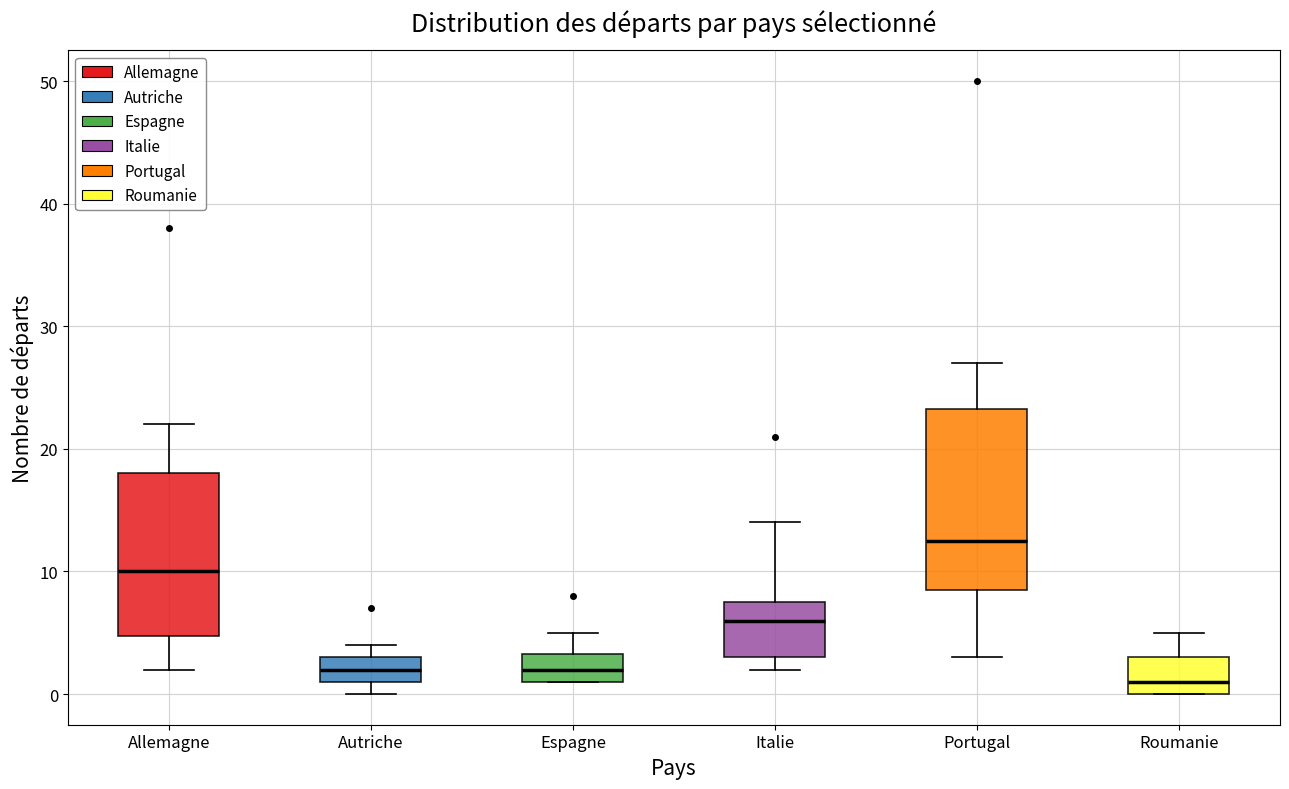

Where does the upper whisker of the box for Roumanie end on the y-axis? The values are not printed on the chart, so give them approximately, as read against the axis.

5